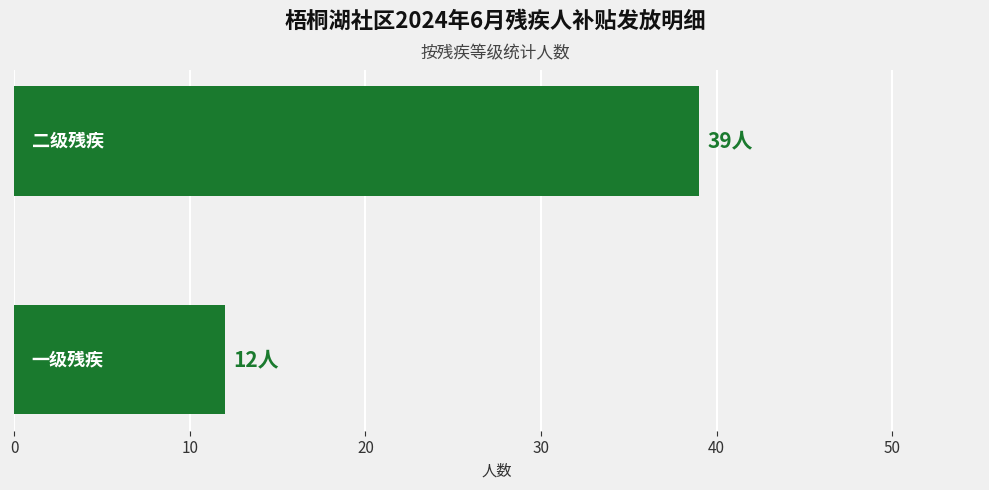

What is the sum of all values?

51